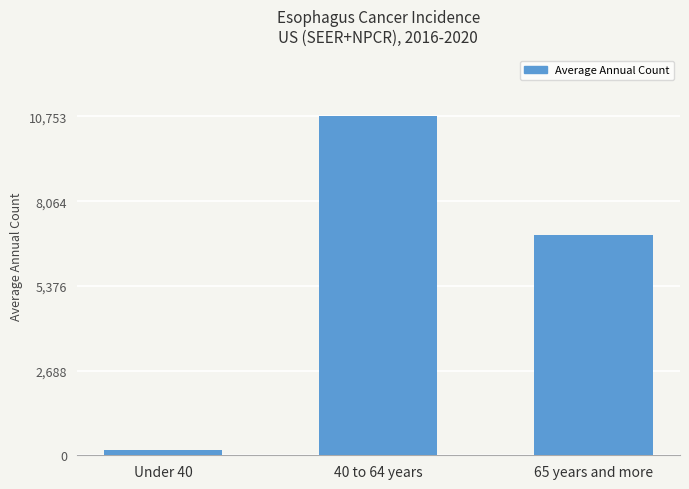

Reading left to right, list all the values displayed in this chart.

Under 40=179	40 to 64 years=10753	65 years and more=6990